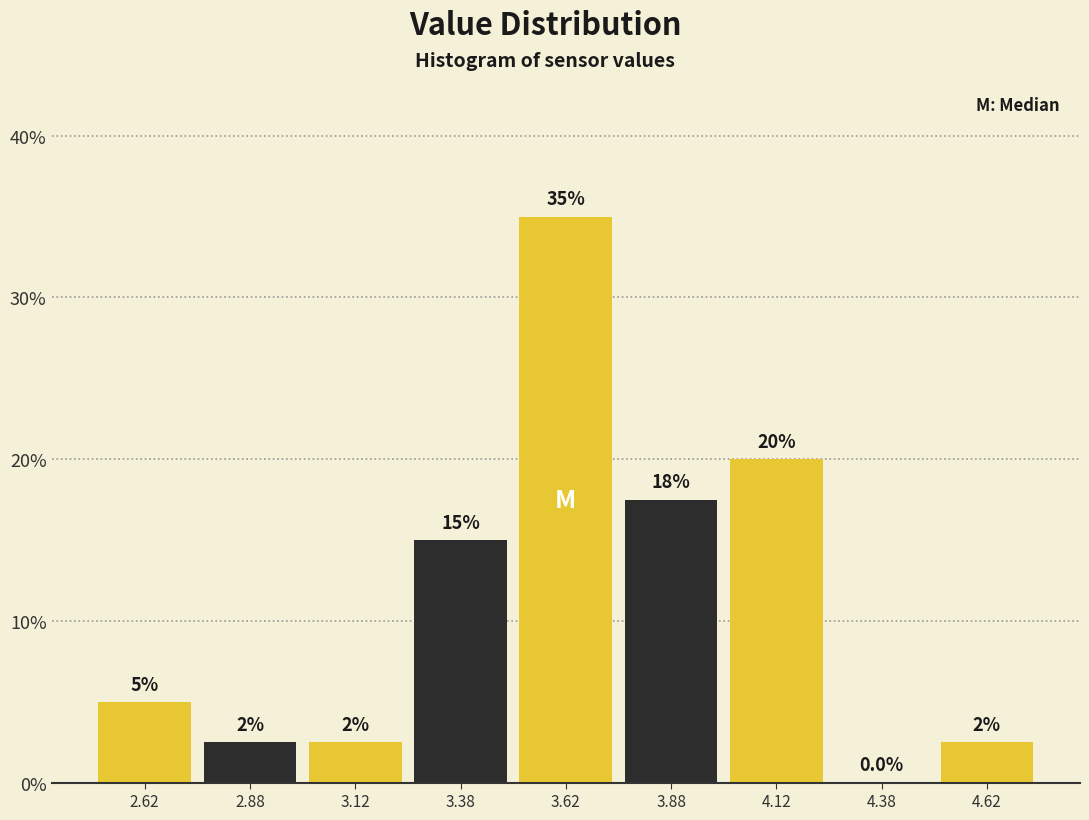

Over which range of the x-axis is the bar tallest?

3.50 to 3.75